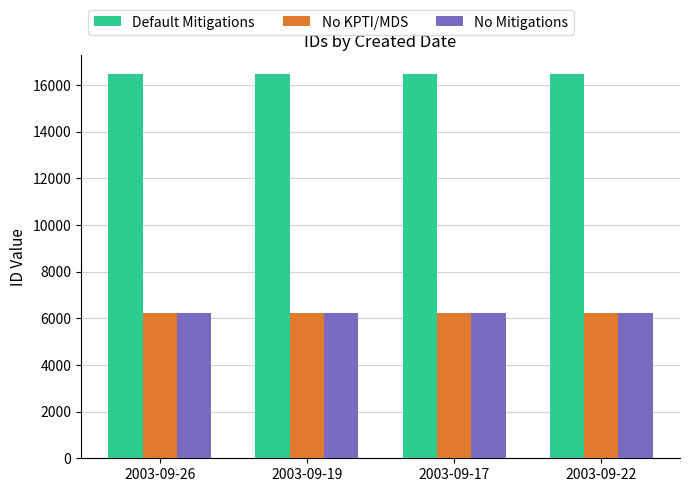

The value of Default Mitigations at 2003-09-19 is 26448. True or false?

False